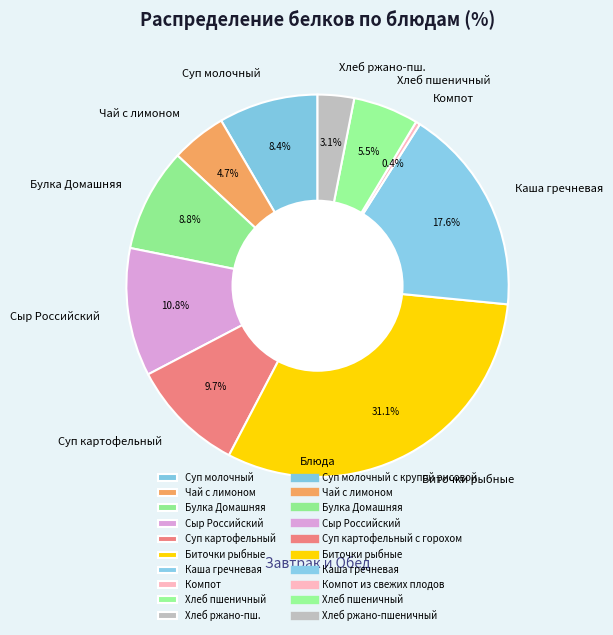

Approximately how many times larger is the value at Булка Домашняя compared to Сыр Российский?

0.8